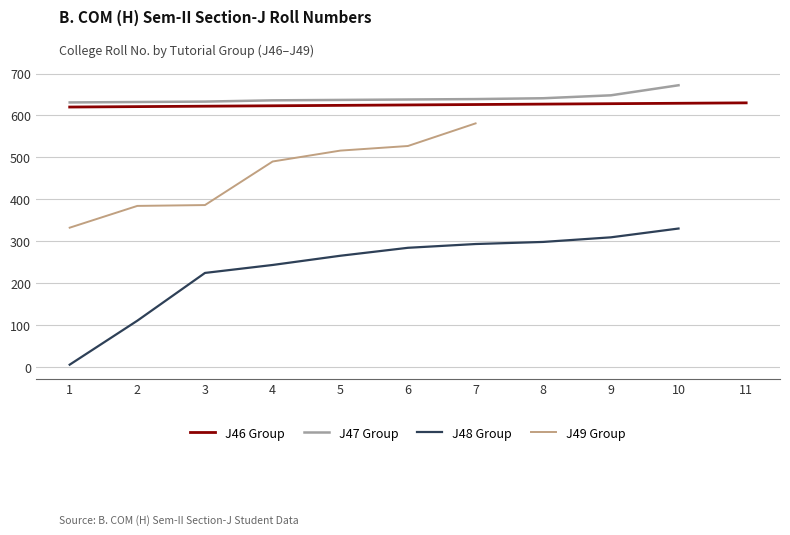

True or false: J47 Group and J48 Group cross at least once.

False